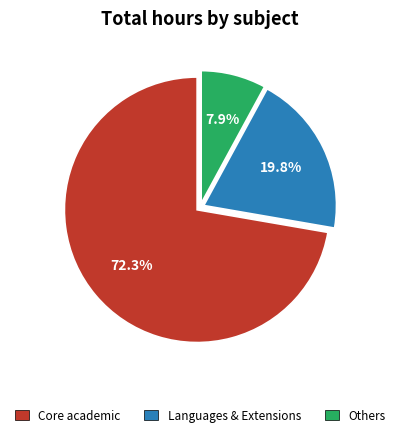

Combined, do Languages & Extensions and Others account for over 50%?

No